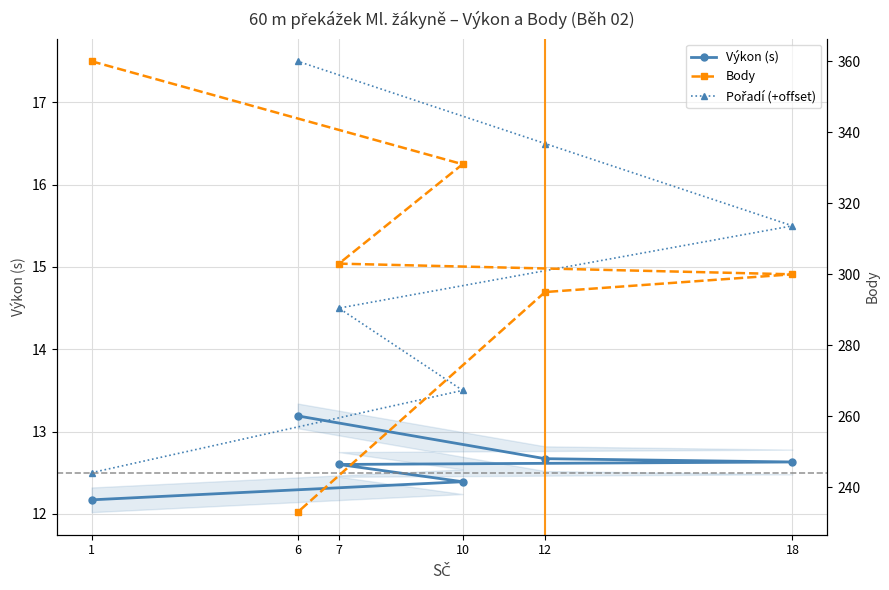

Rank the series at 10 from highest to lowest value.

Body, Pořadí (+offset), Výkon (s)